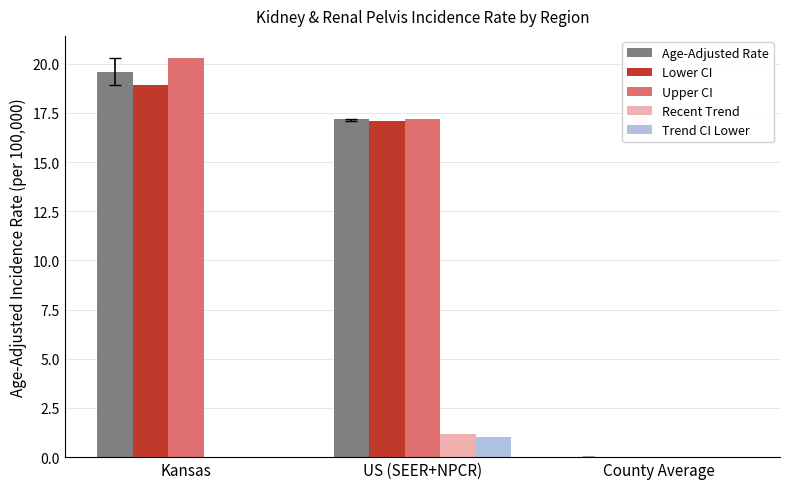

Reading right to left, what are all the values shown in this chart?

Age-Adjusted Rate: County Average=0.0	US (SEER+NPCR)=17.2	Kansas=19.6
Lower CI: County Average=0.0	US (SEER+NPCR)=17.1	Kansas=18.9
Upper CI: County Average=0.0	US (SEER+NPCR)=17.2	Kansas=20.3
Recent Trend: County Average=0.0	US (SEER+NPCR)=1.2	Kansas=-0.1
Trend CI Lower: County Average=0.0	US (SEER+NPCR)=1.0	Kansas=-2.1